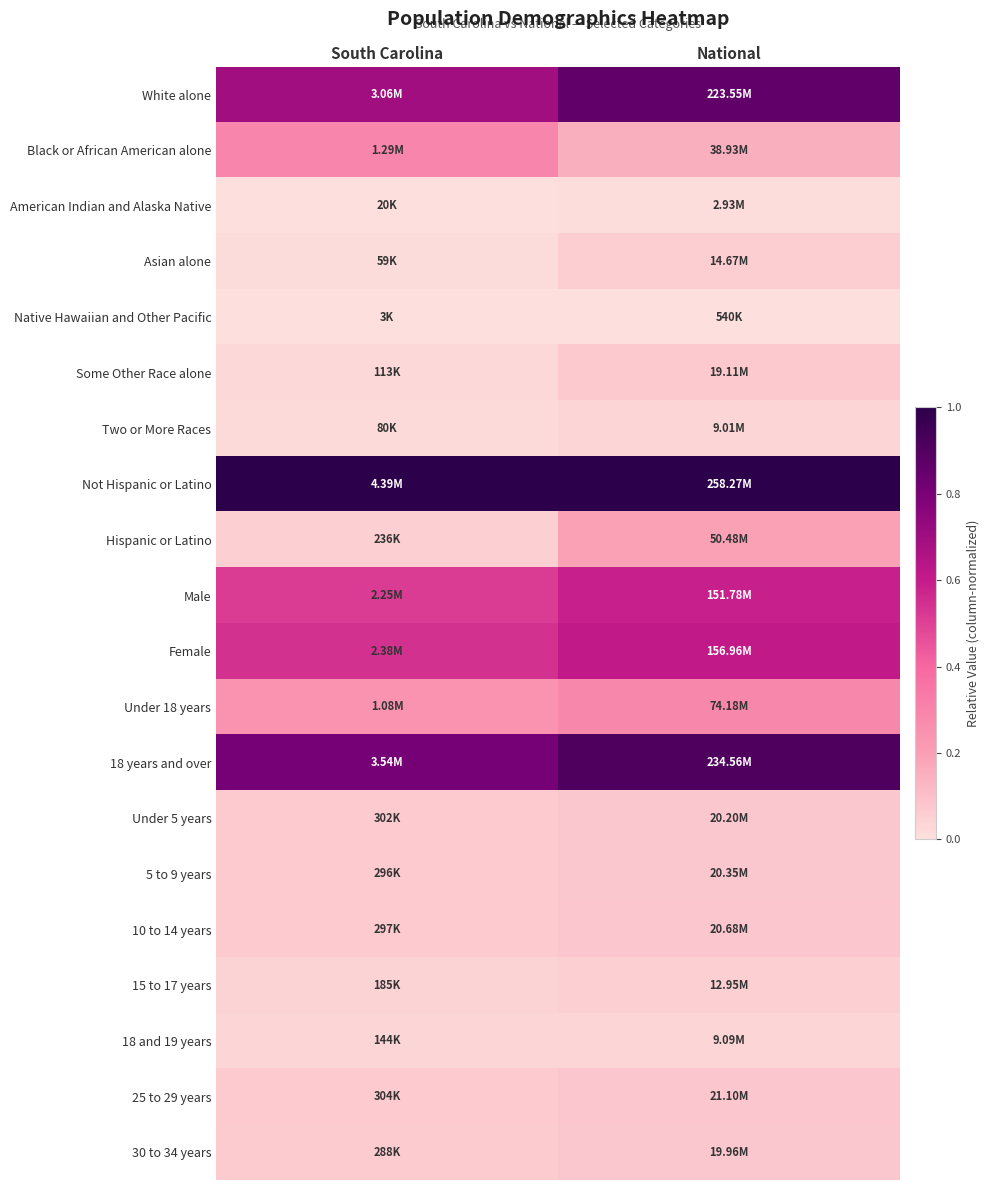

List the series in order of their peak value, highest first.

Not Hispanic or Latino, 18 years and over, White alone, Female, Male, Black or African American alone, Under 18 years, Hispanic or Latino, 25 to 29 years, 10 to 14 years, 5 to 9 years, Under 5 years, 30 to 34 years, Some Other Race alone, Asian alone, 15 to 17 years, 18 and 19 years, Two or More Races, American Indian and Alaska Native, Native Hawaiian and Other Pacific